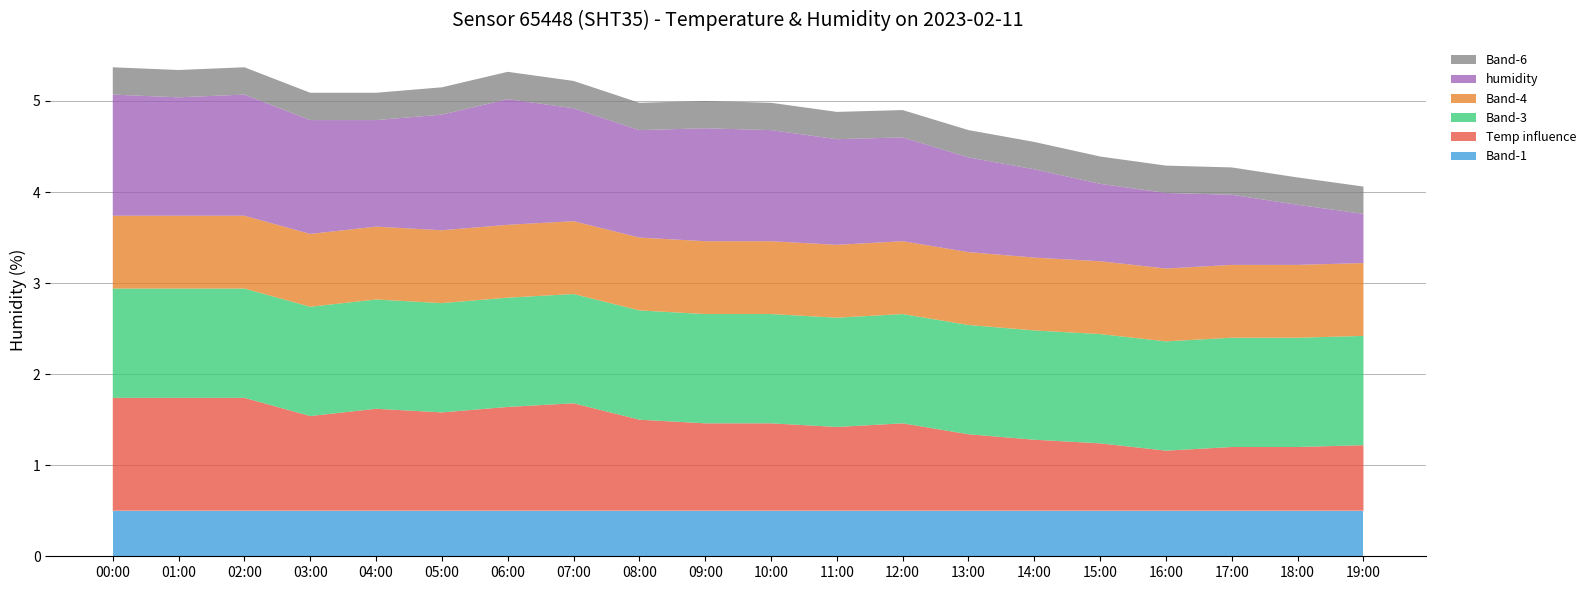

What is the highest value of the Band-1 series?

0.5